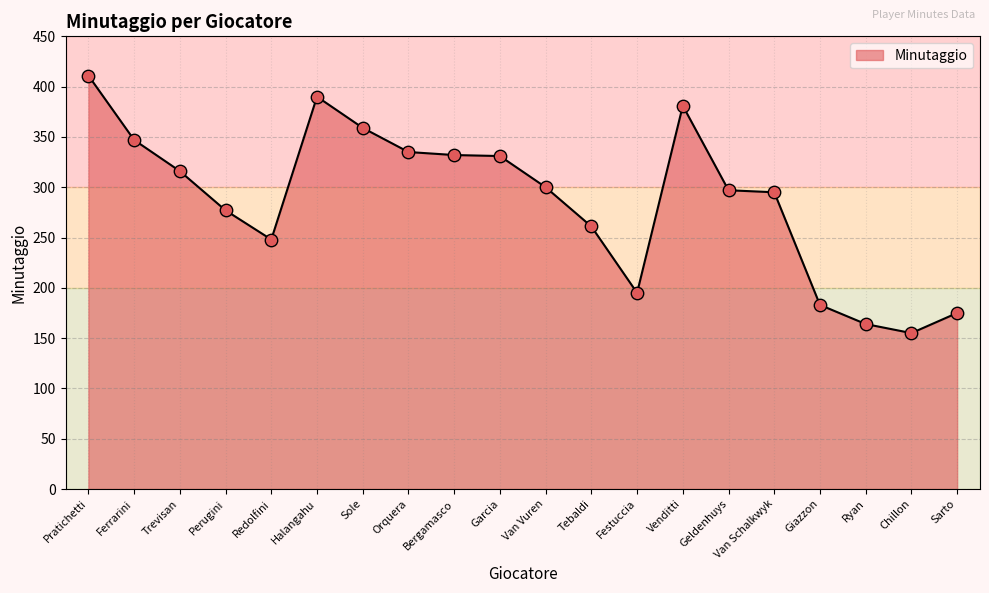

What is the change in value from Ferrarini to Trevisan?

-31